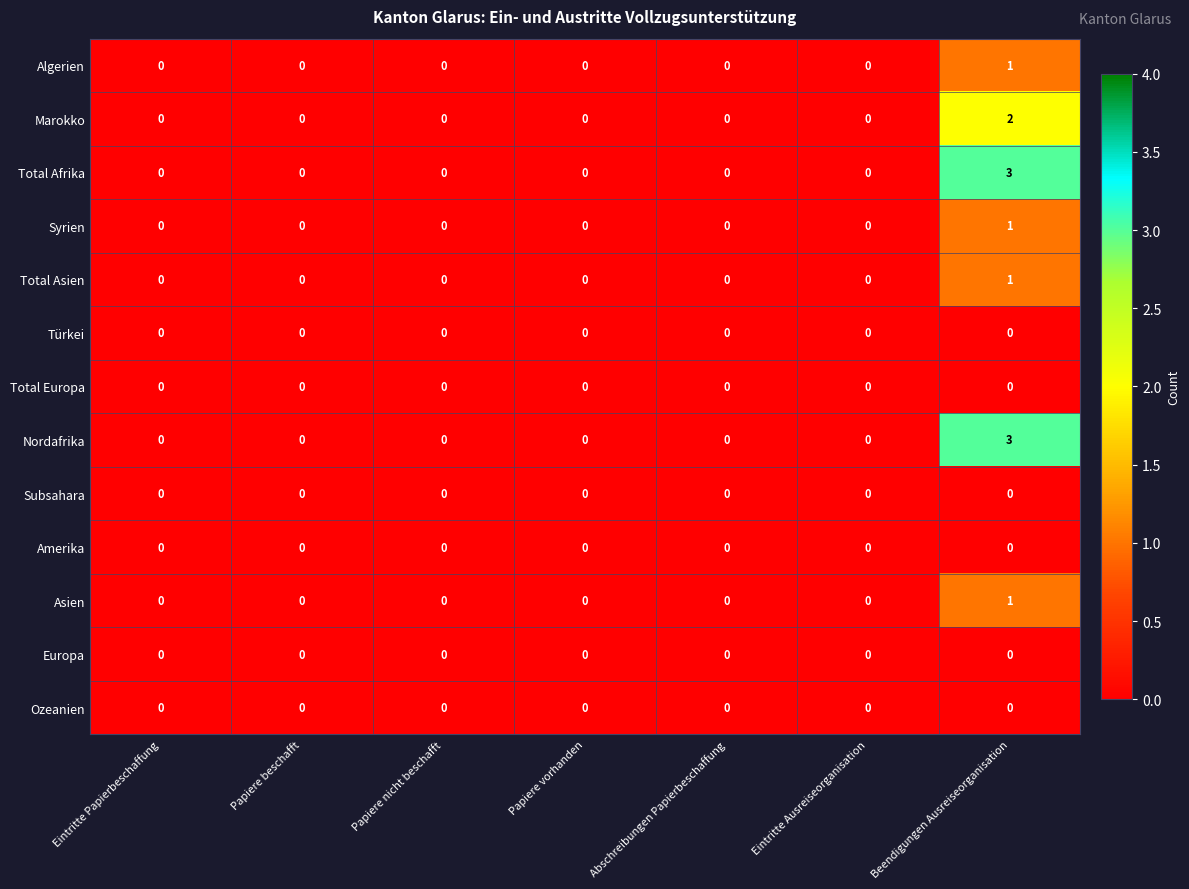

Is it true that Europa equals 0 at Papiere beschafft?

True